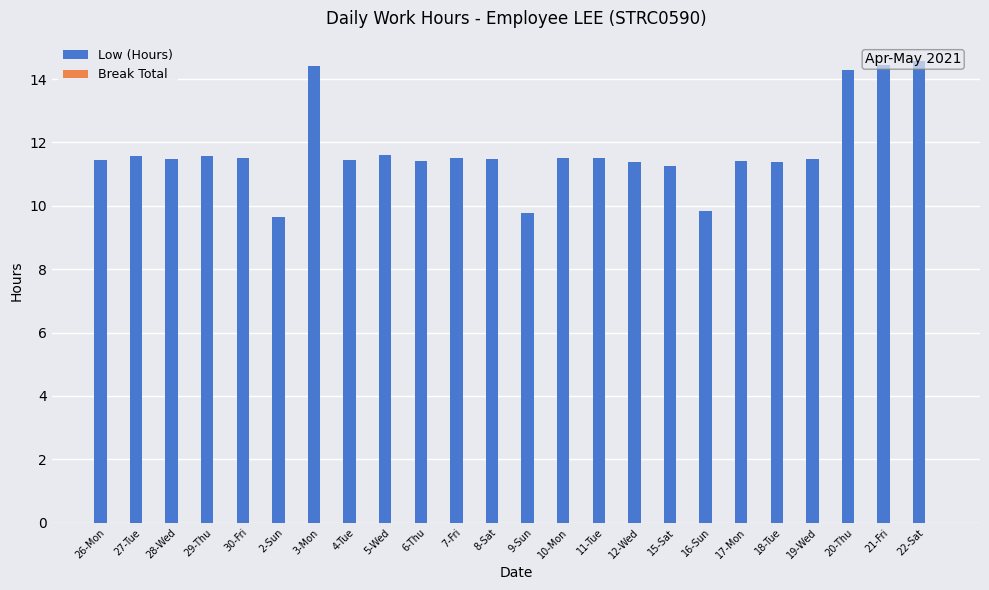

Does the chart contain stacked bars?

No